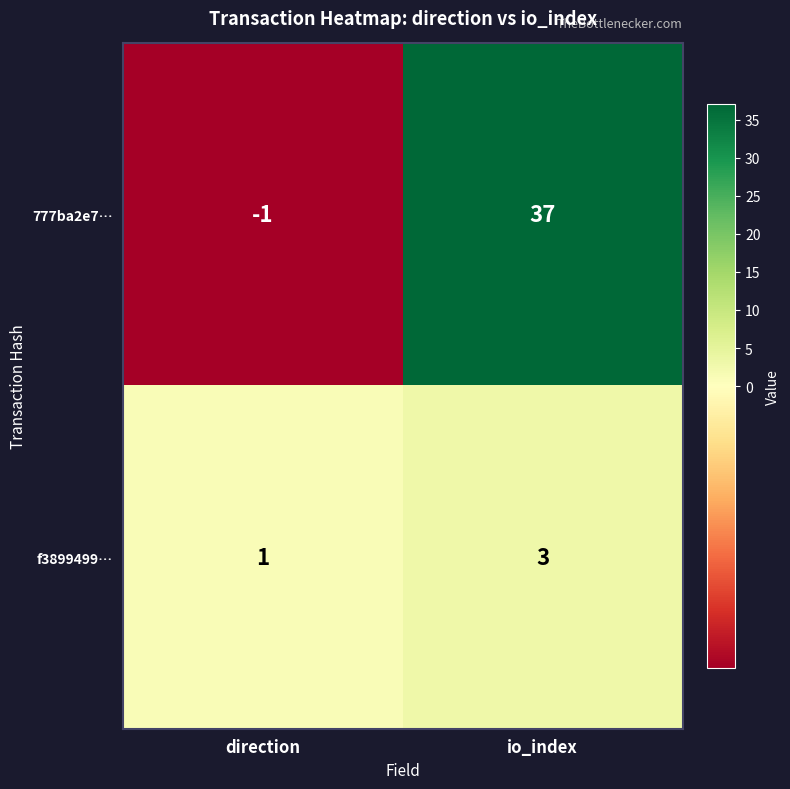

Reading left to right, extract all data points from this chart.

777ba2e7…: direction=-1	io_index=37
f3899499…: direction=1	io_index=3